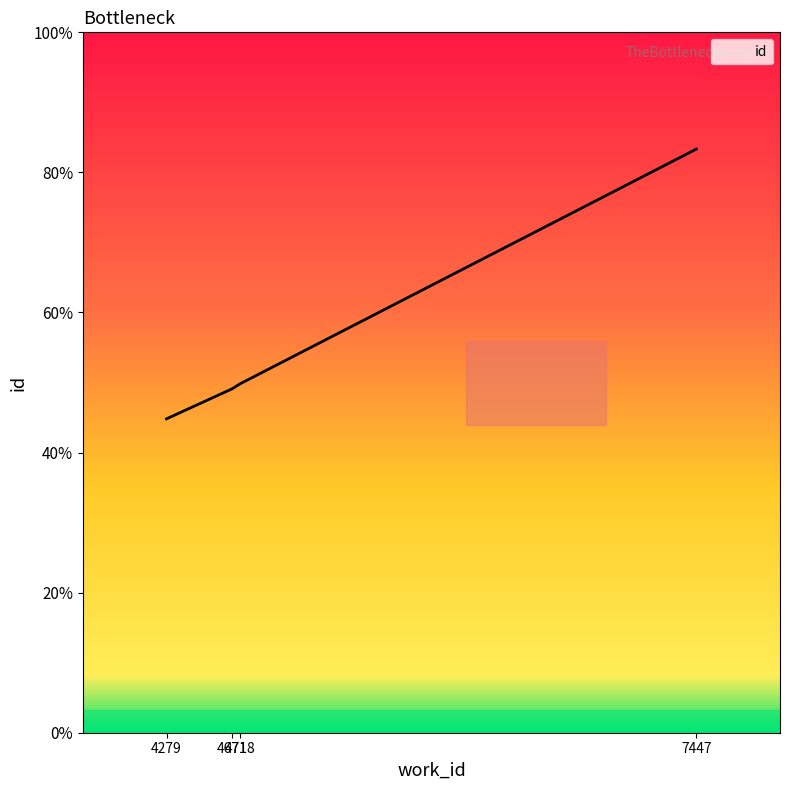

Does the chart have visible grid lines?

No